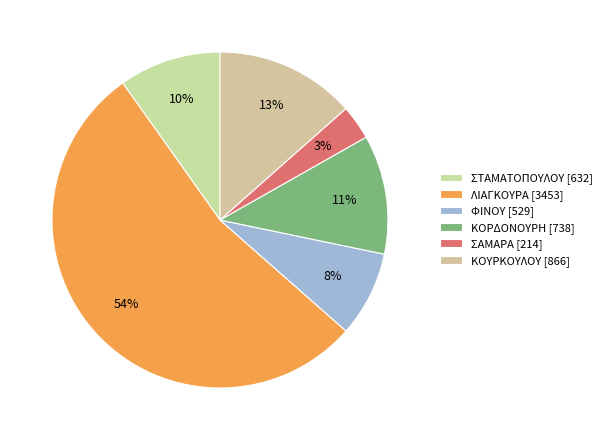

Is there any slice that represents more than half of the pie?

Yes